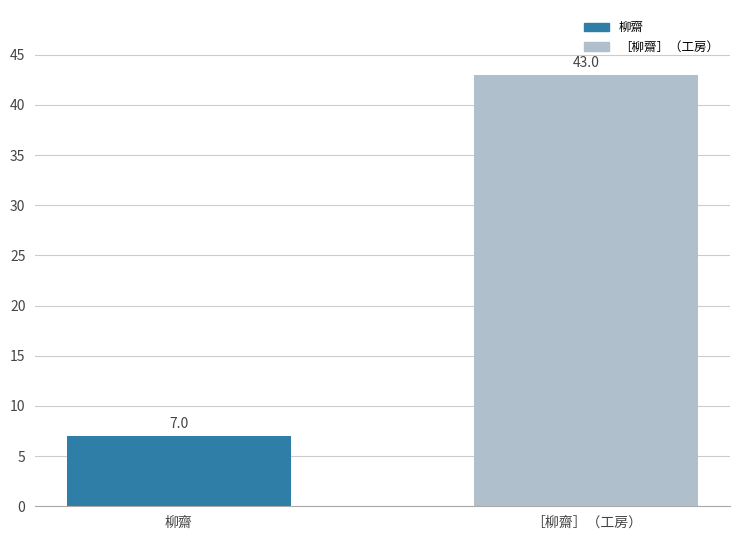

Approximately how many times larger is the value at 柳齋 compared to ［柳齋］（工房）?

0.2